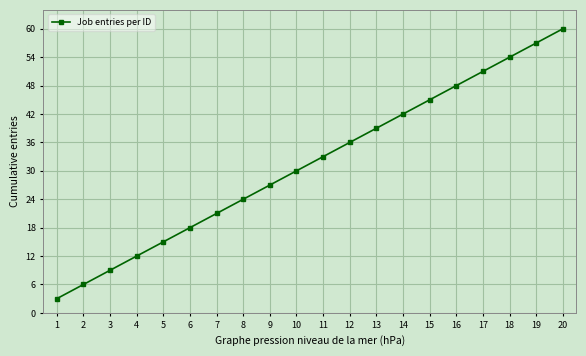

What is the value of the 10th point from the left?

30